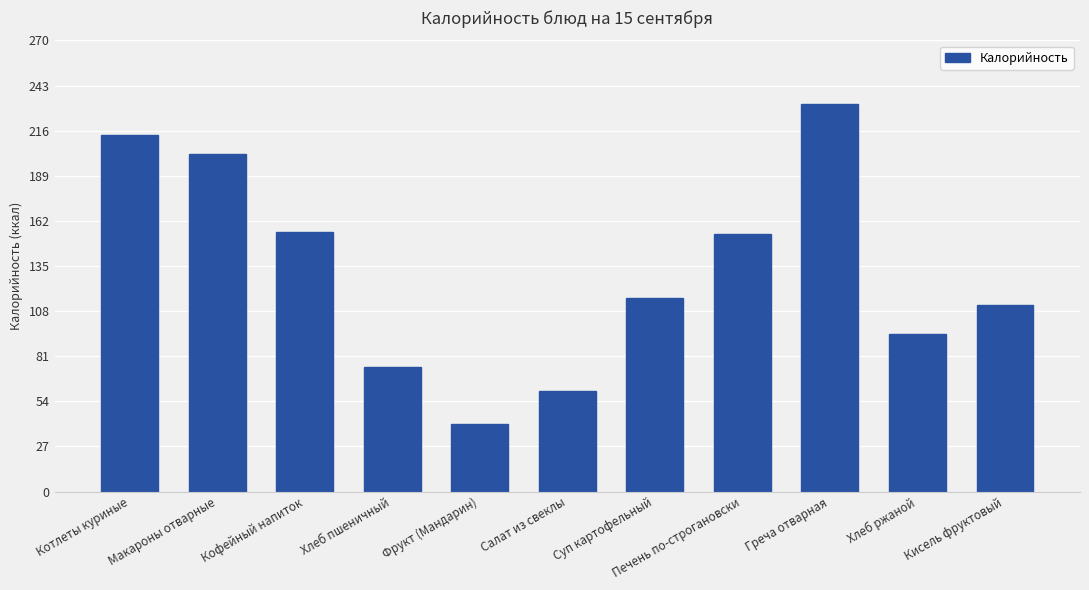

What is the change in value from Салат из свеклы to Суп картофельный?

+55.9